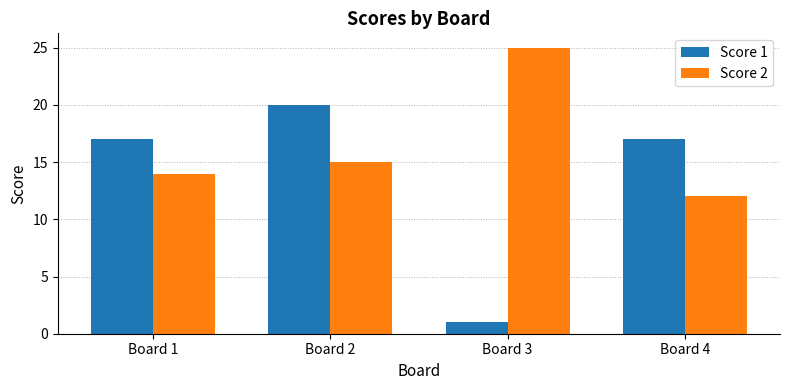

What is the total value across all series at Board 3?

26